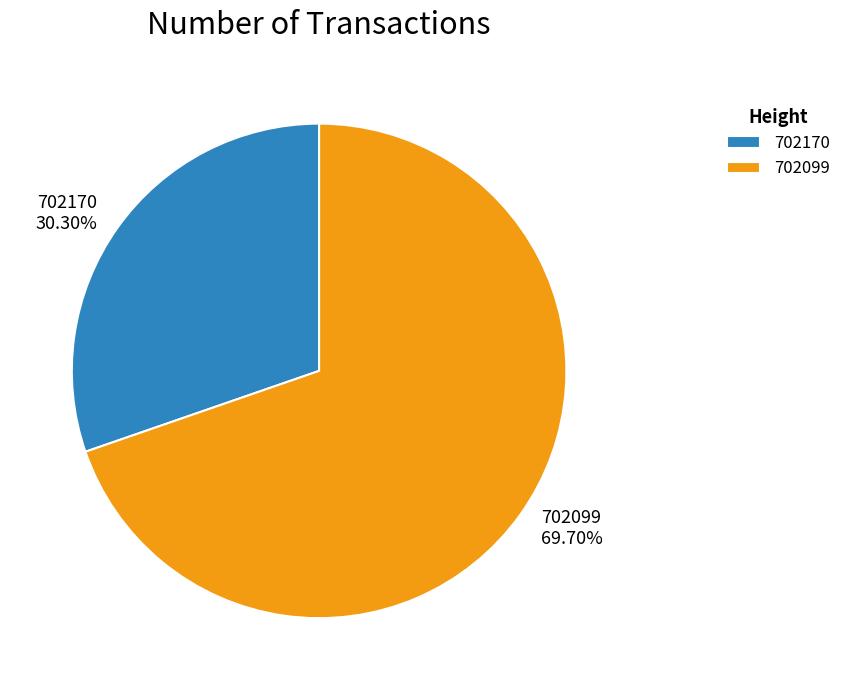

Do 702099 and 702170 together represent more than half of the pie?

Yes